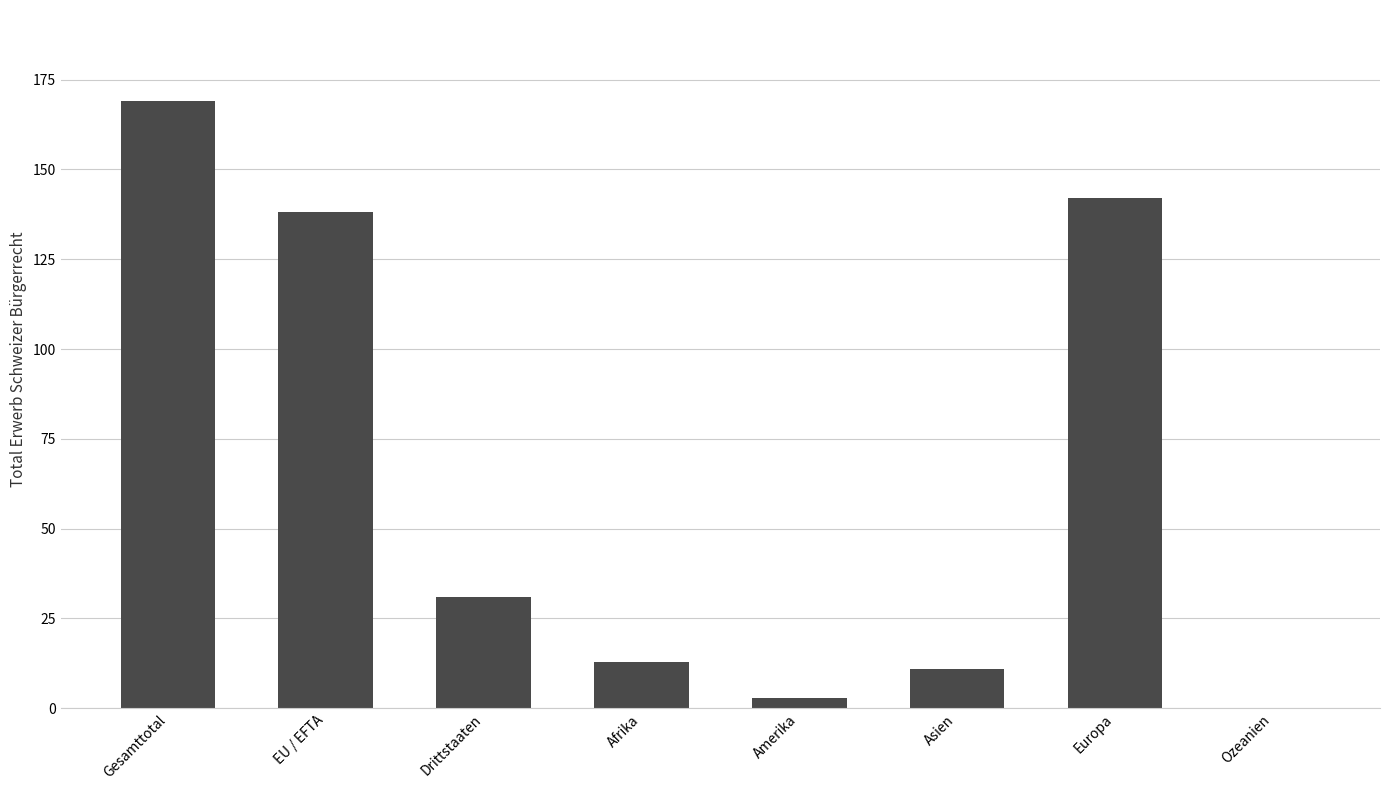

What is the sum of all values?

507